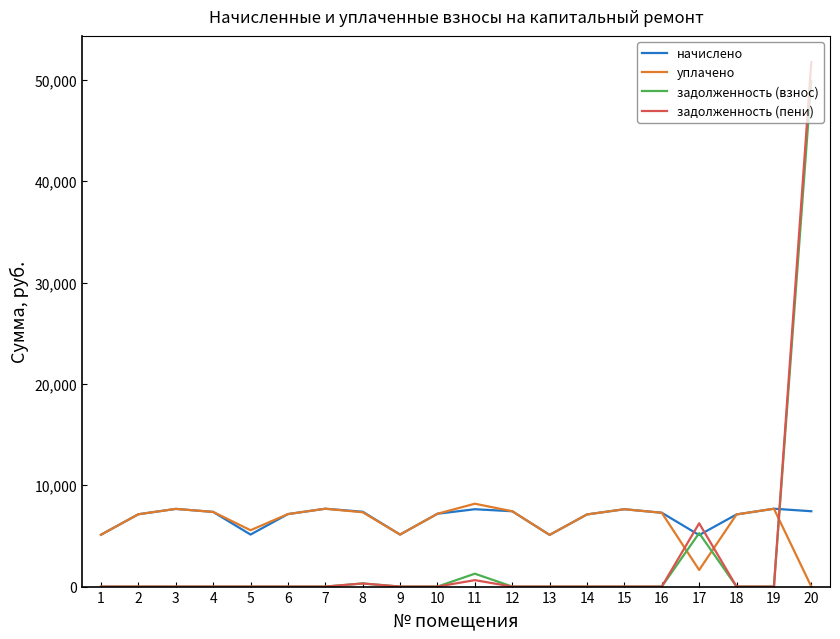

Count the number of categories in the chart.

20